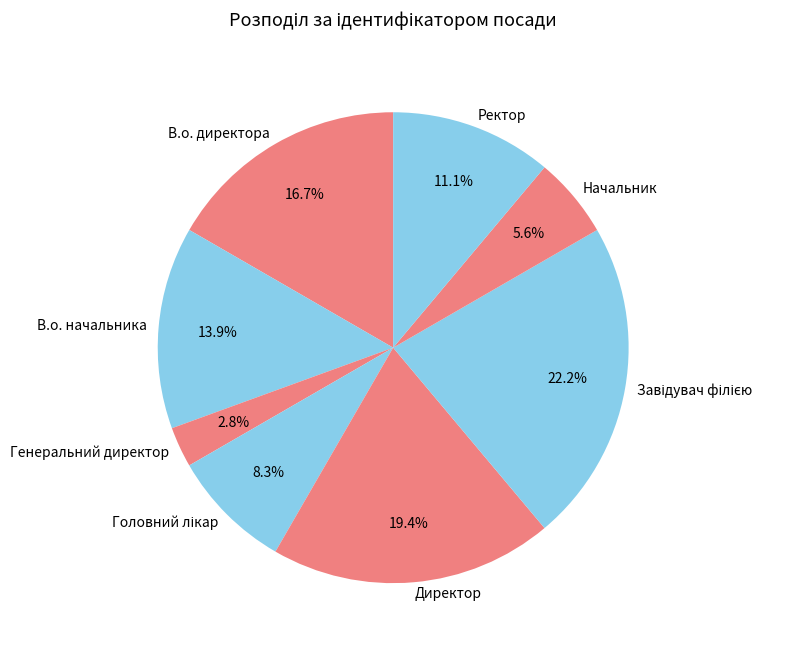

How many segments does this pie chart have?

8